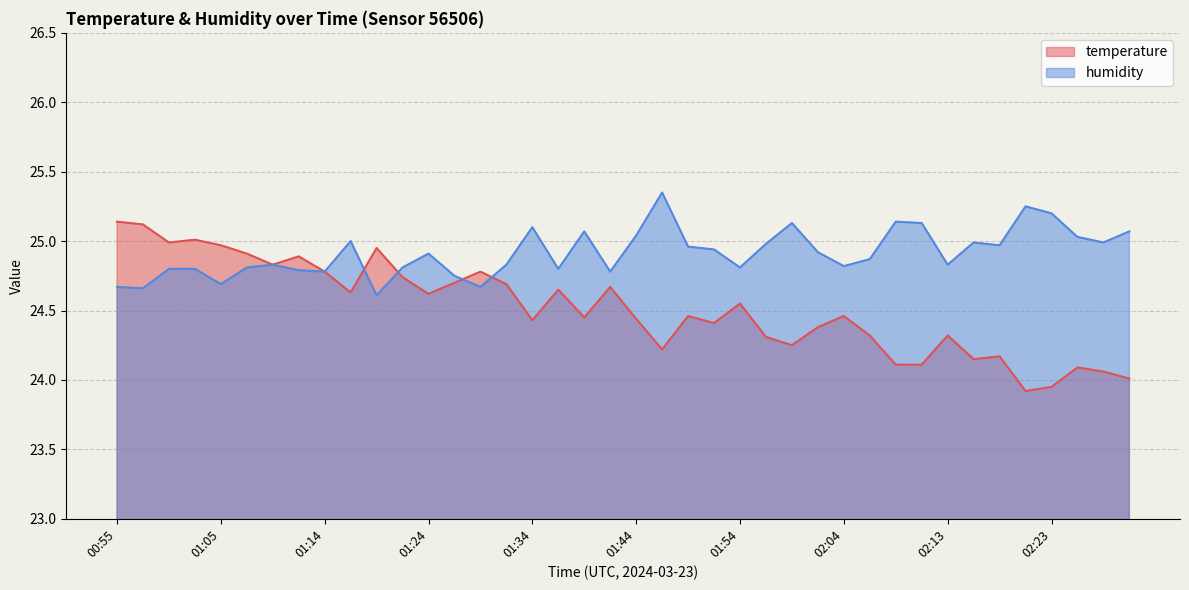

What is the smallest value displayed?

23.9